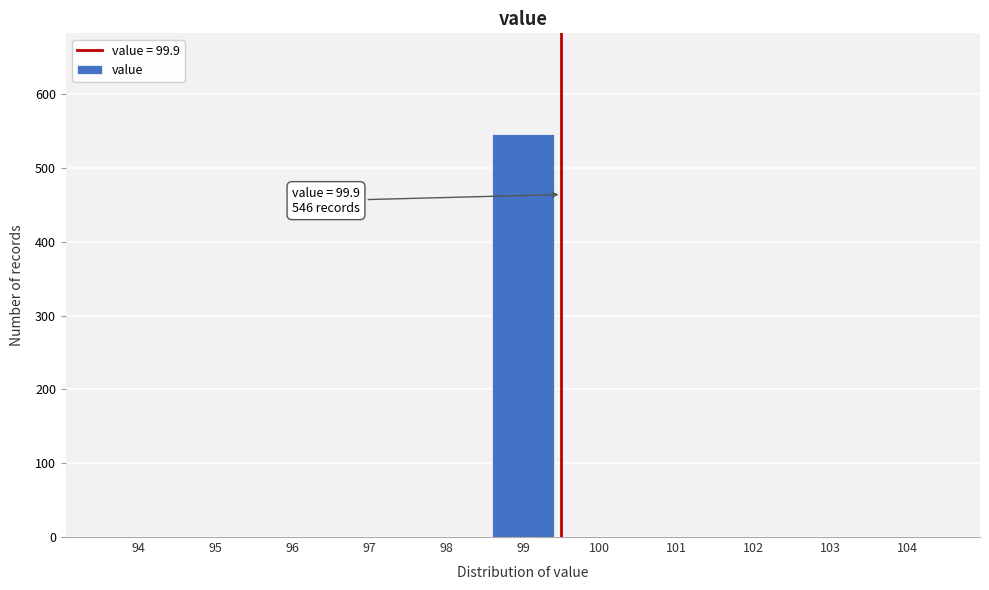

Reading left to right, extract all data points from this chart.

94=0	95=0	96=0	97=0	98=0	99=546	100=0	101=0	102=0	103=0	104=0